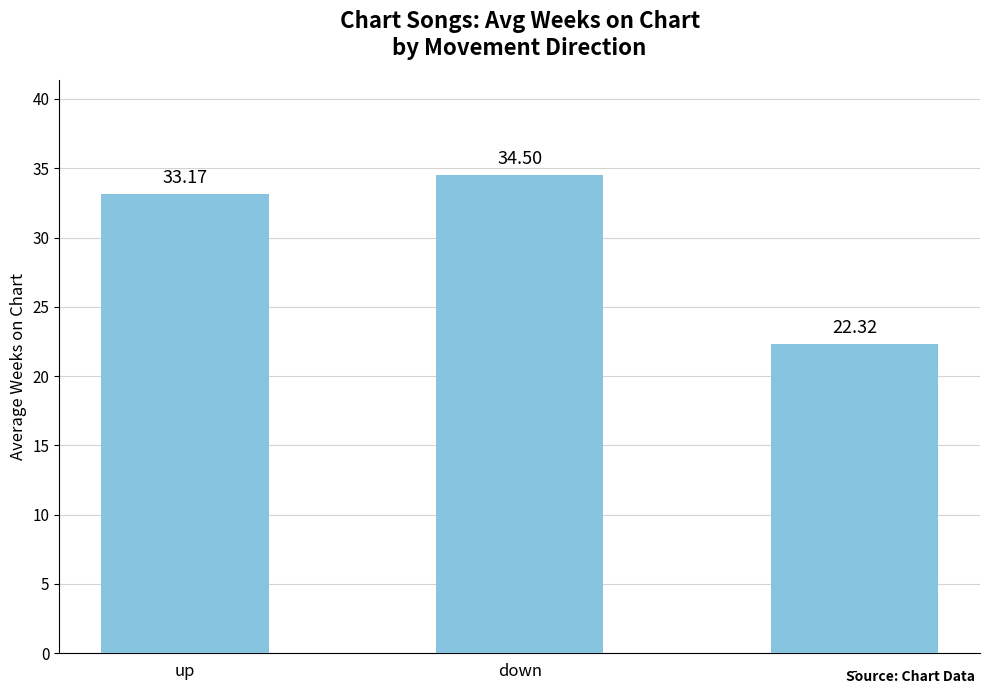

How many data points are less than 33?

1